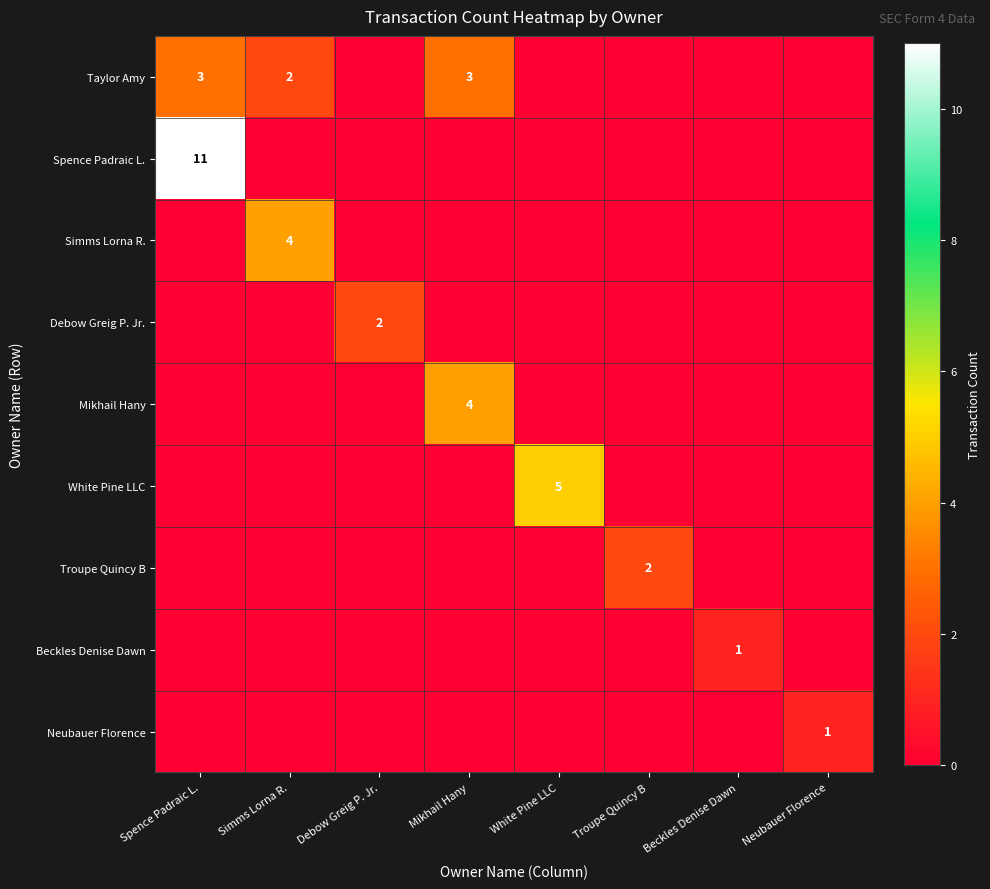

Between Troupe Quincy B and Simms Lorna R., which is larger?

Simms Lorna R.